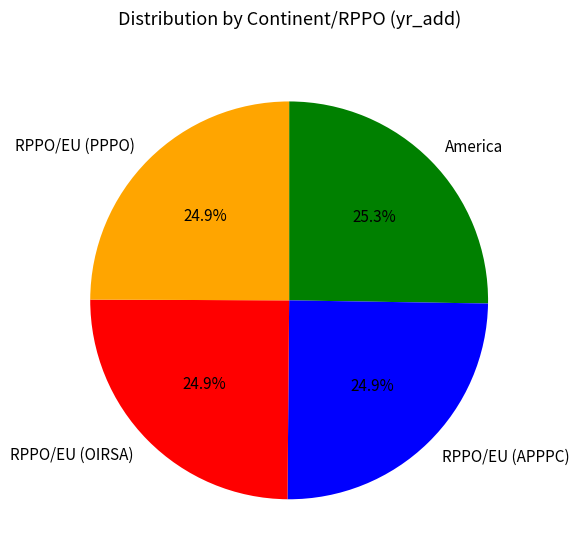

Is it true that RPPO/EU (OIRSA) is 39% of the pie?

False